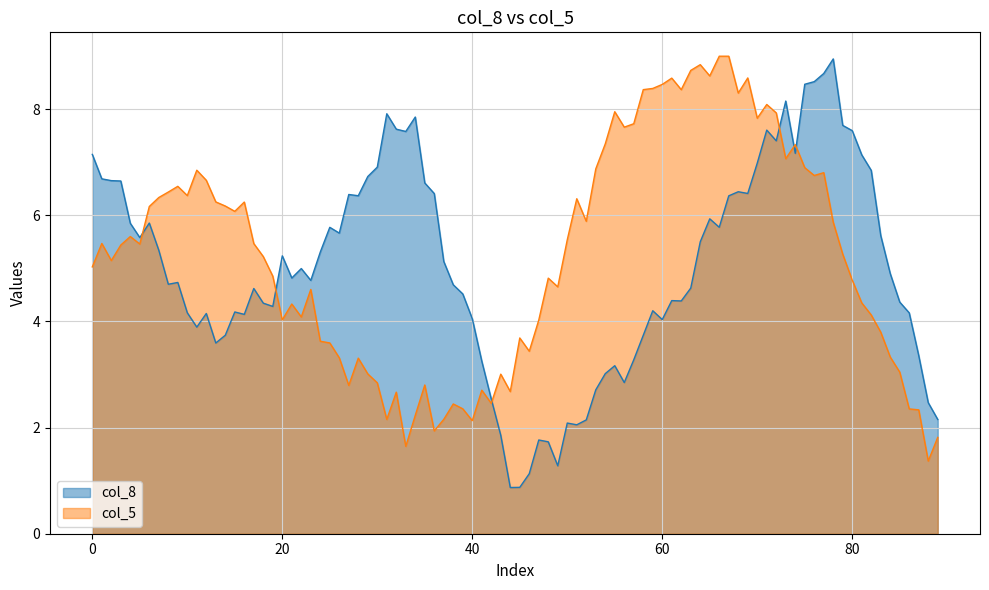

What is the difference between the highest and lowest values at 20?

1.2